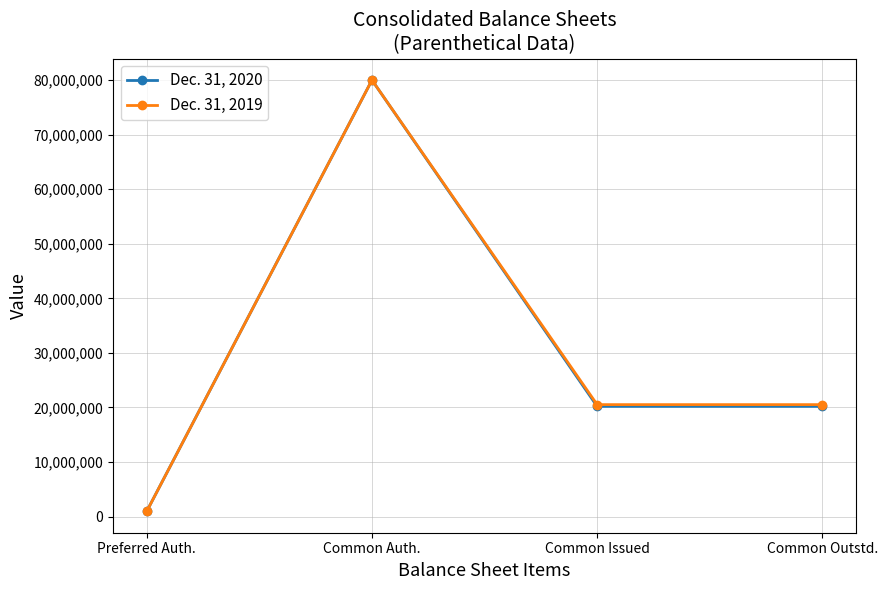

At Common Issued, list the series in order from smallest to largest.

Dec. 31, 2020, Dec. 31, 2019